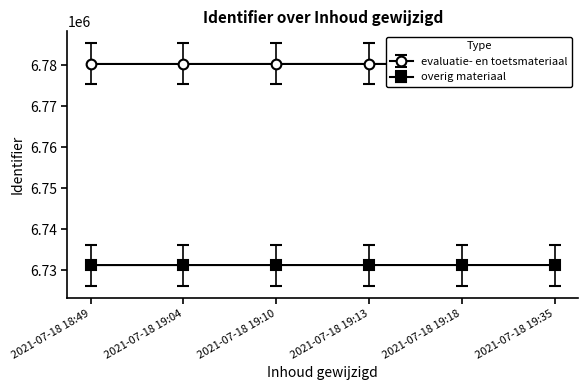

How many data points does each series have?

6